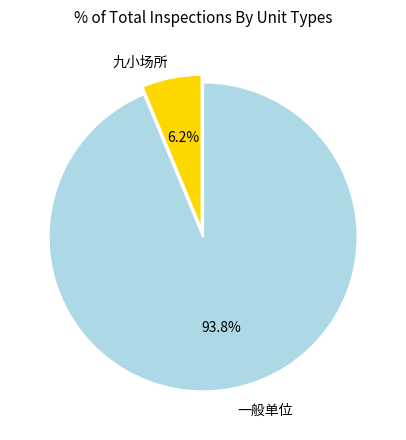

What is the smallest slice in the pie chart?

九小场所